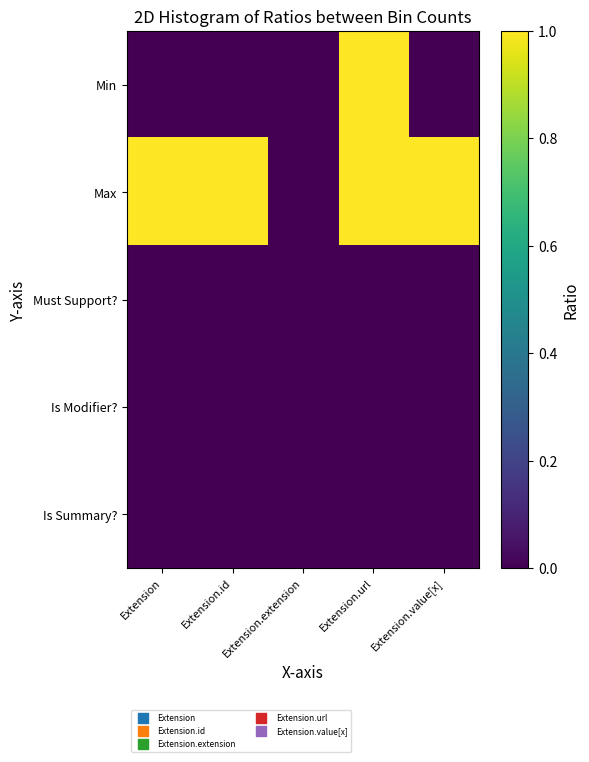

Which has a higher value, Extension.url or Extension.value[x]?

Extension.url